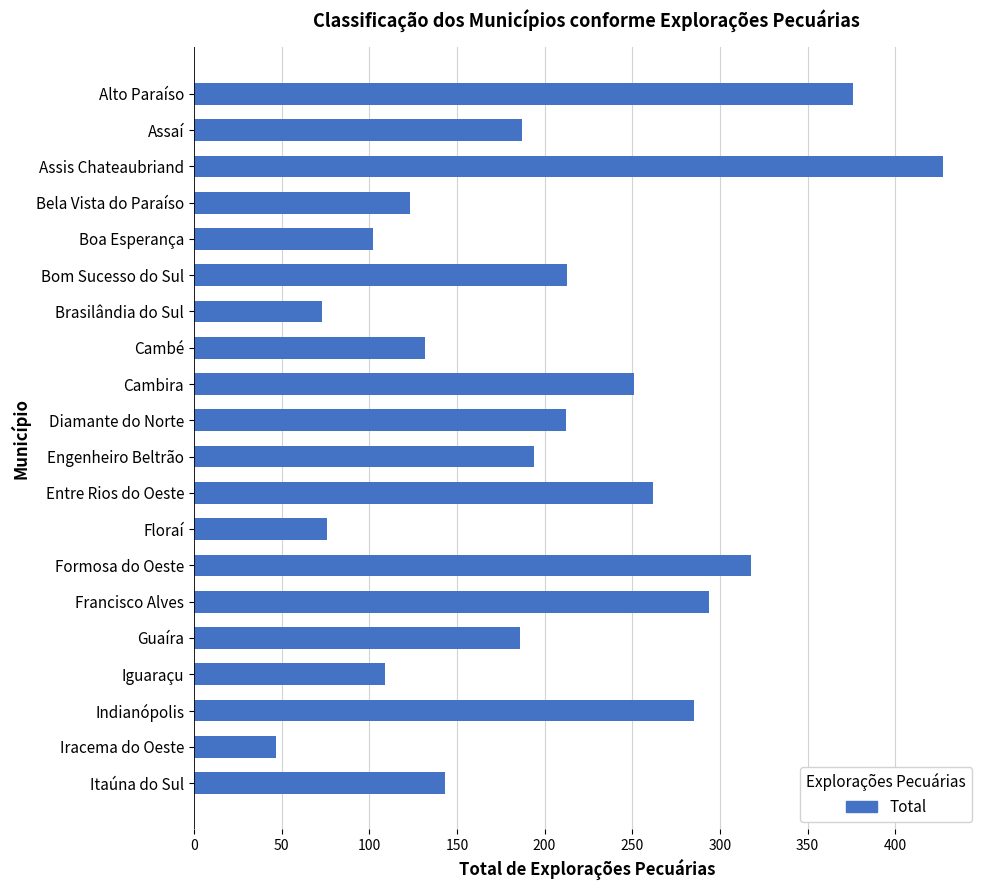

At which label is the value closest to 237?

Cambira